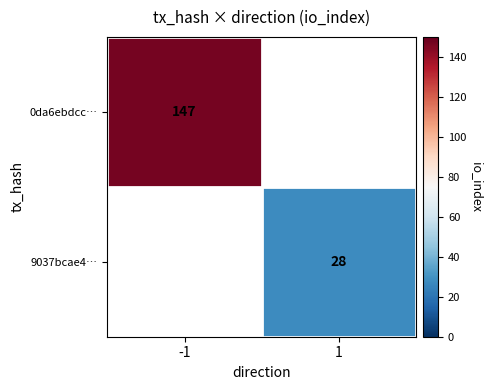

Which label corresponds to the largest value in the chart?

-1